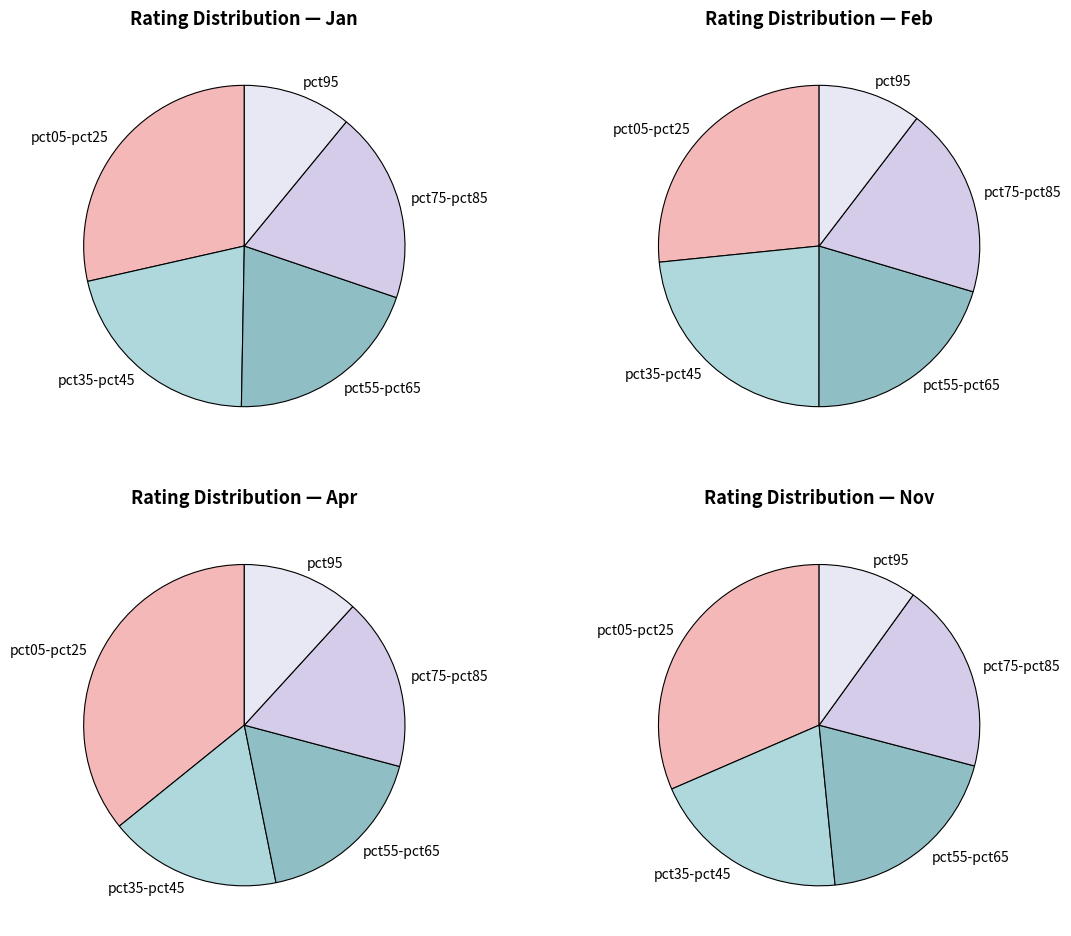

To the nearest percent, what is the difference between the pct45 and pct85 slice percentages?

1%